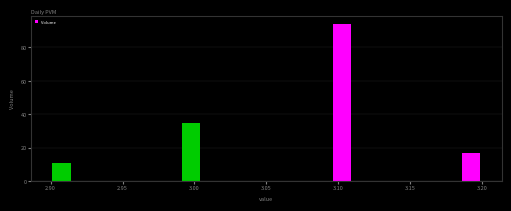

Around what value on the x-axis is the tallest bar? Give the approximate position of its centre, as read against the axis.

3.105